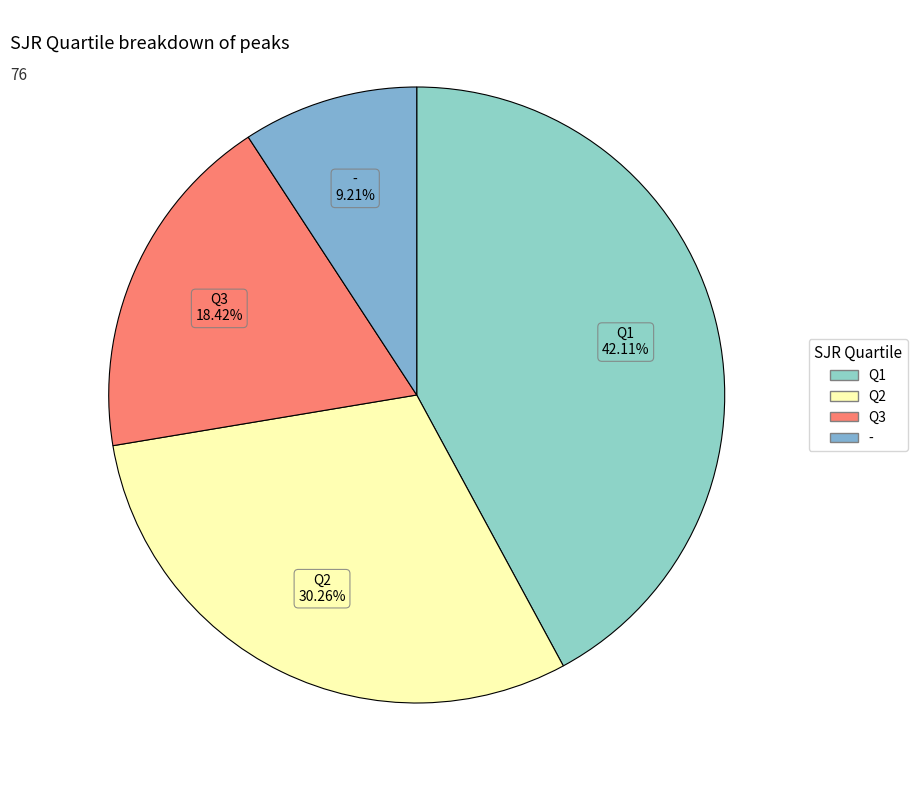

What is the largest slice in the pie chart?

Q1